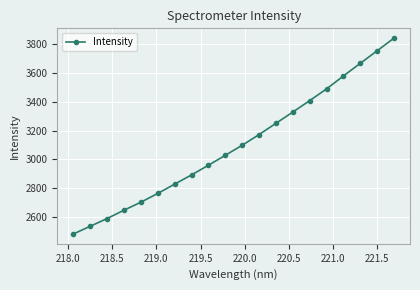

True or false: the data has more than 1 interior local peaks.

False